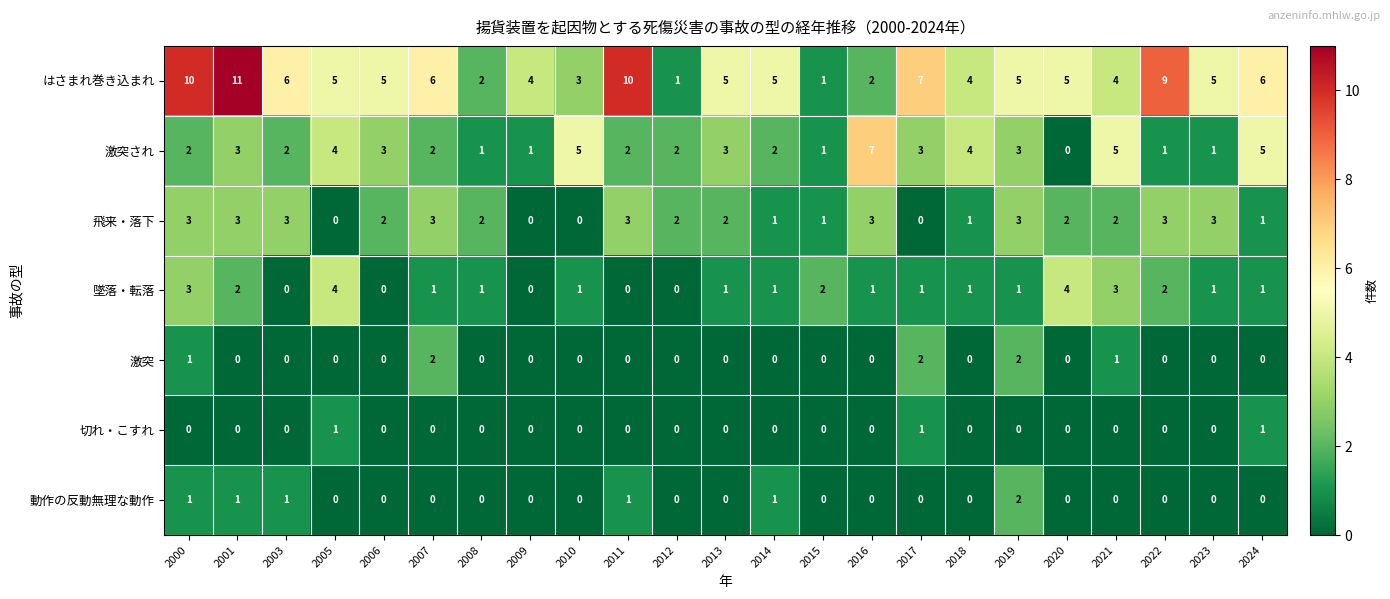

How many values in 動作の反動無理な動作 are above zero?

6